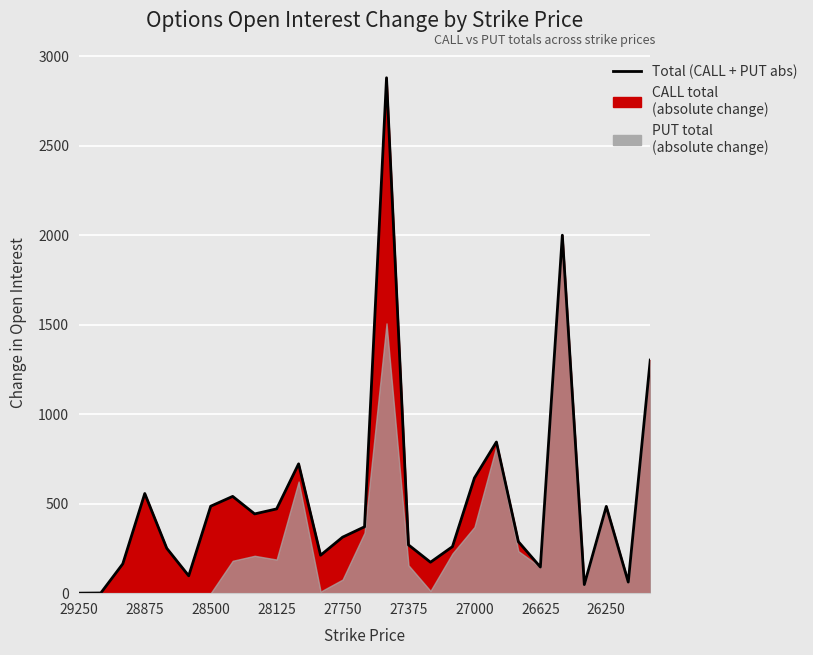

True or false: the data has more than 1 interior local peaks.

True